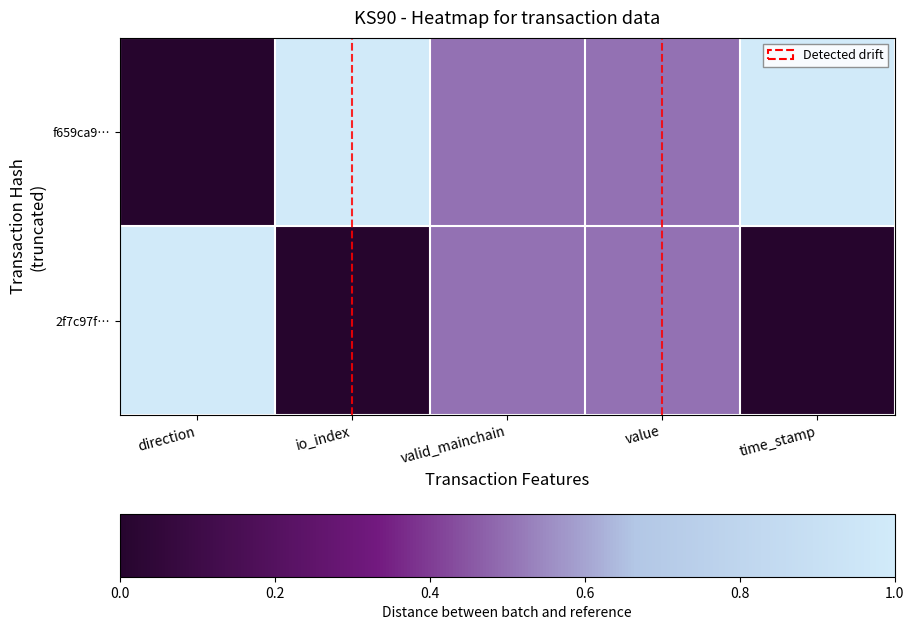

Which series has the widest spread of values?

f659ca9…